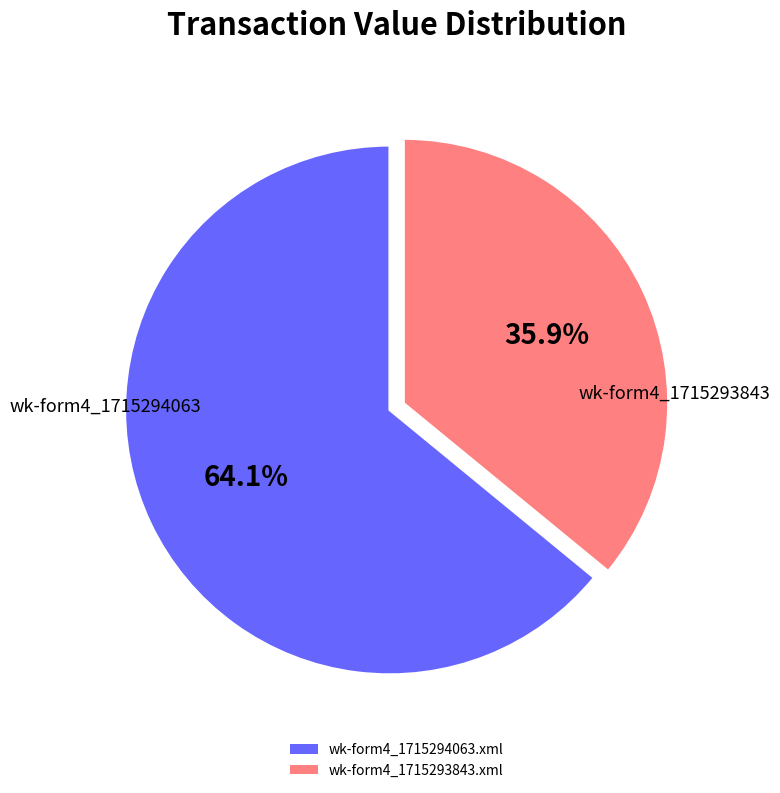

Which slice represents more than half of the pie?

wk-form4_1715294063.xml